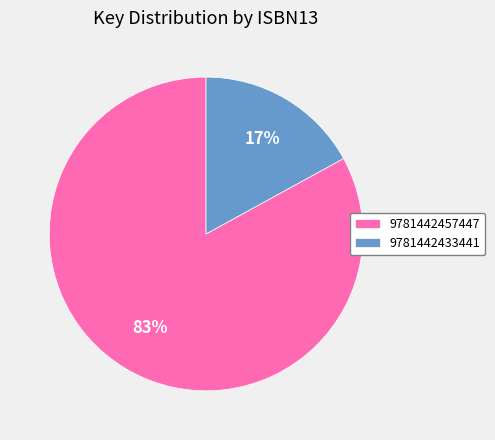

Which has a higher value, 9781442457447 or 9781442433441?

9781442457447